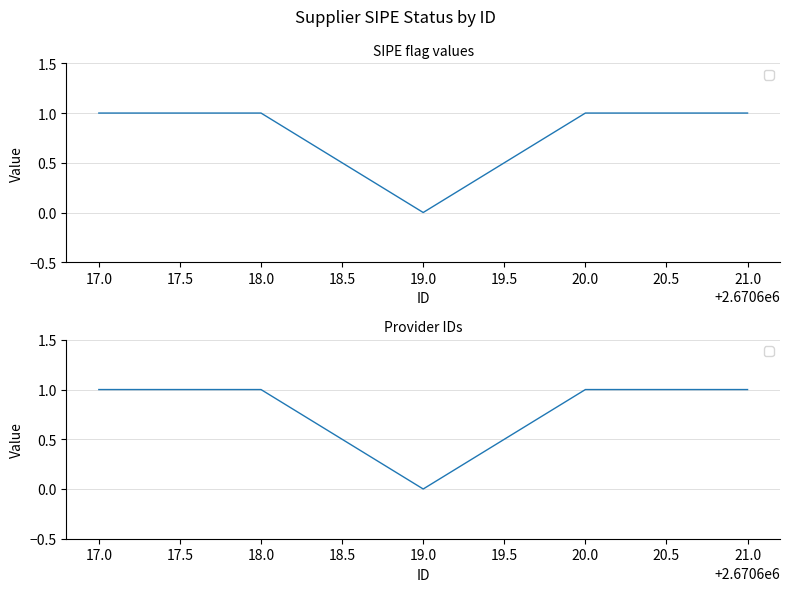

What value does the data have at 20.0?

1